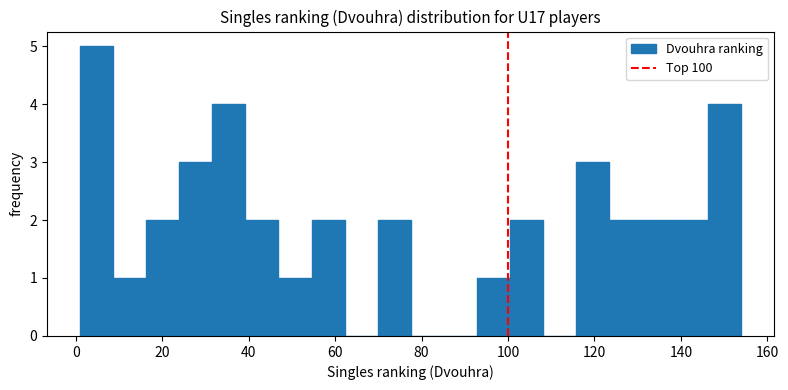

Around what value on the x-axis is the tallest bar? Give the approximate position of its centre, as read against the axis.

4